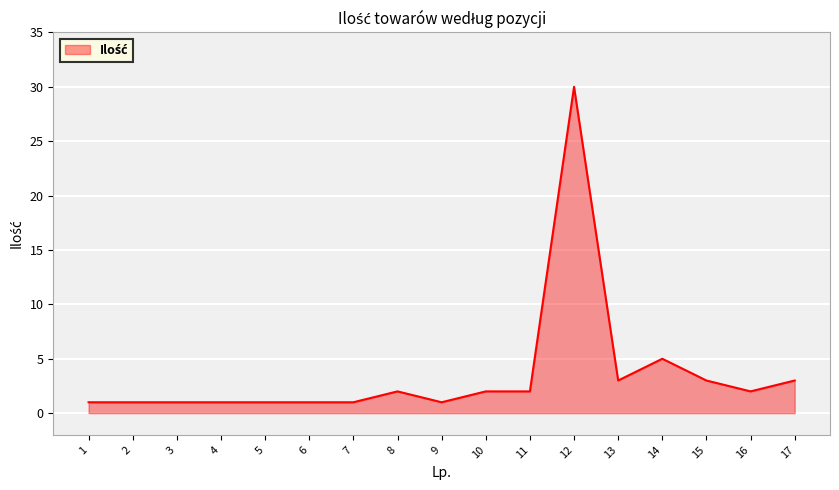

How many values are below 2?

8